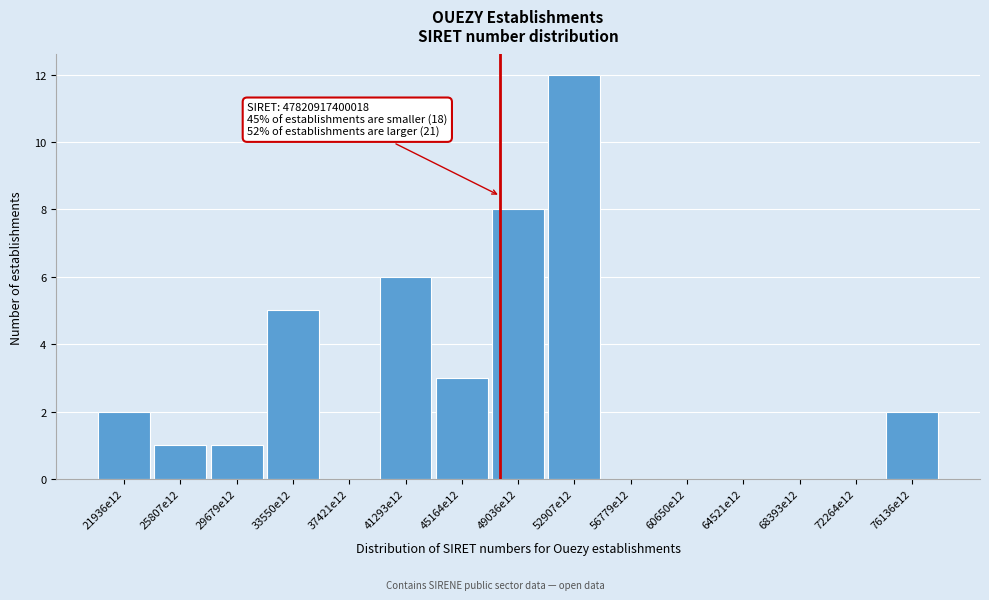

Reading left to right, list all the values displayed in this chart.

21936e12=2	25807e12=1	29679e12=1	33550e12=5	37421e12=0	41293e12=6	45164e12=3	49036e12=8	52907e12=12	56779e12=0	60650e12=0	64521e12=0	68393e12=0	72264e12=0	76136e12=2